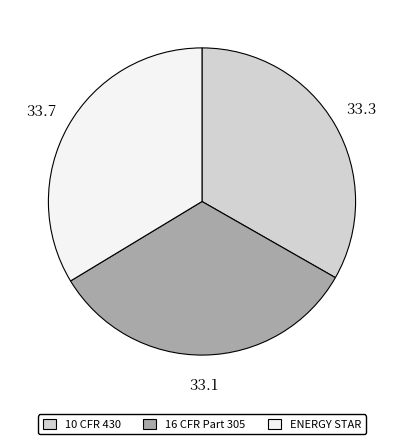

Combined, do 16 CFR Part 305 and ENERGY STAR account for over 50%?

Yes